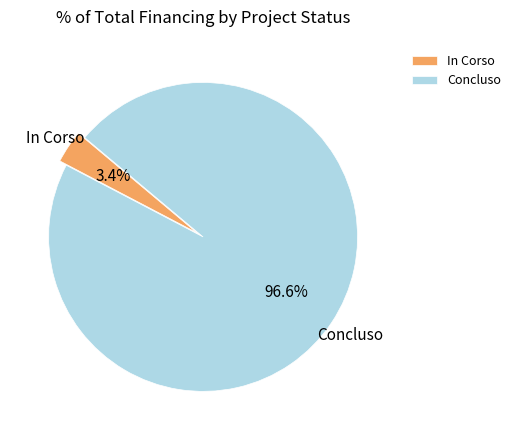

To the nearest percent, what percentage of the pie is In Corso?

3%